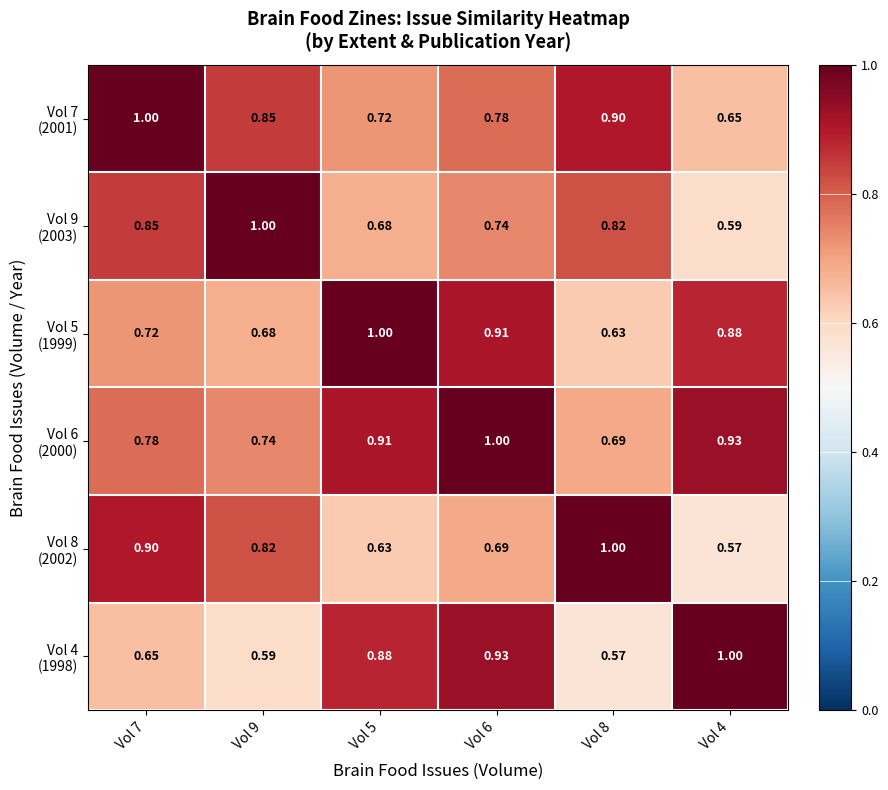

Count the number of data series in this chart.

6